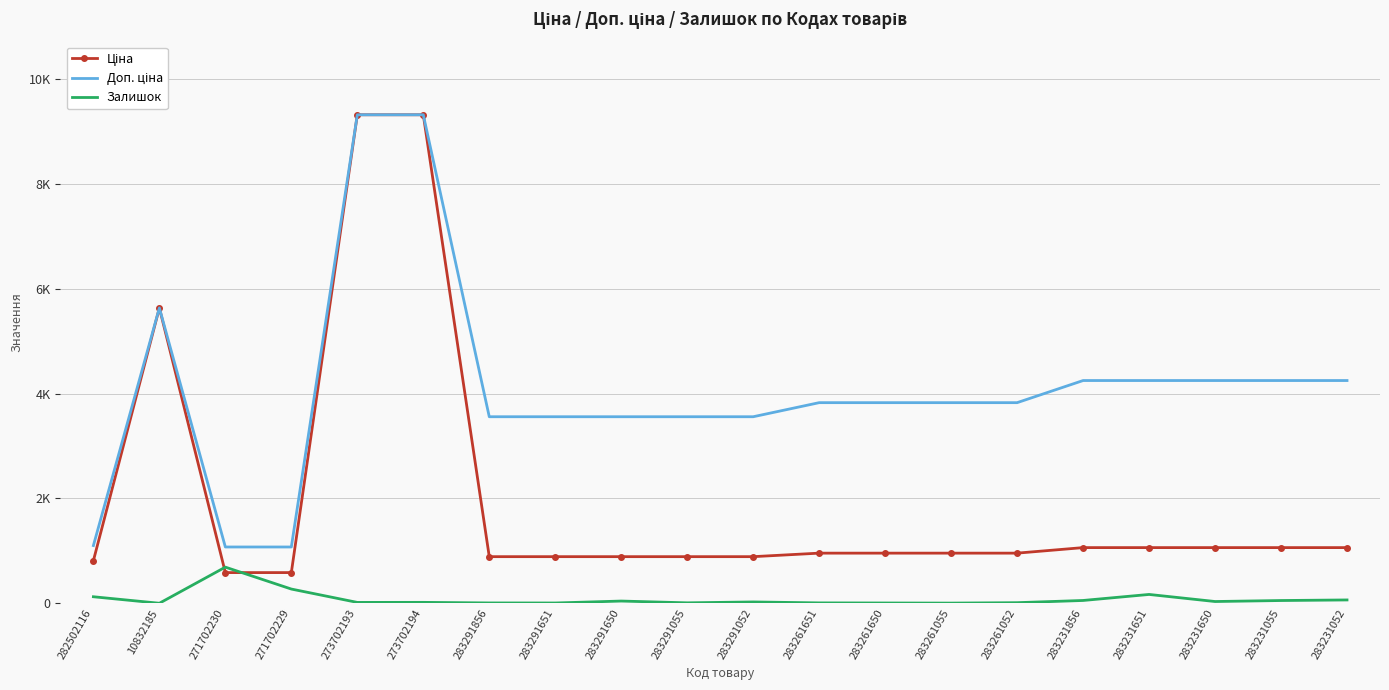

The Ціна series shows 5636.0 at 10832185. True or false?

True